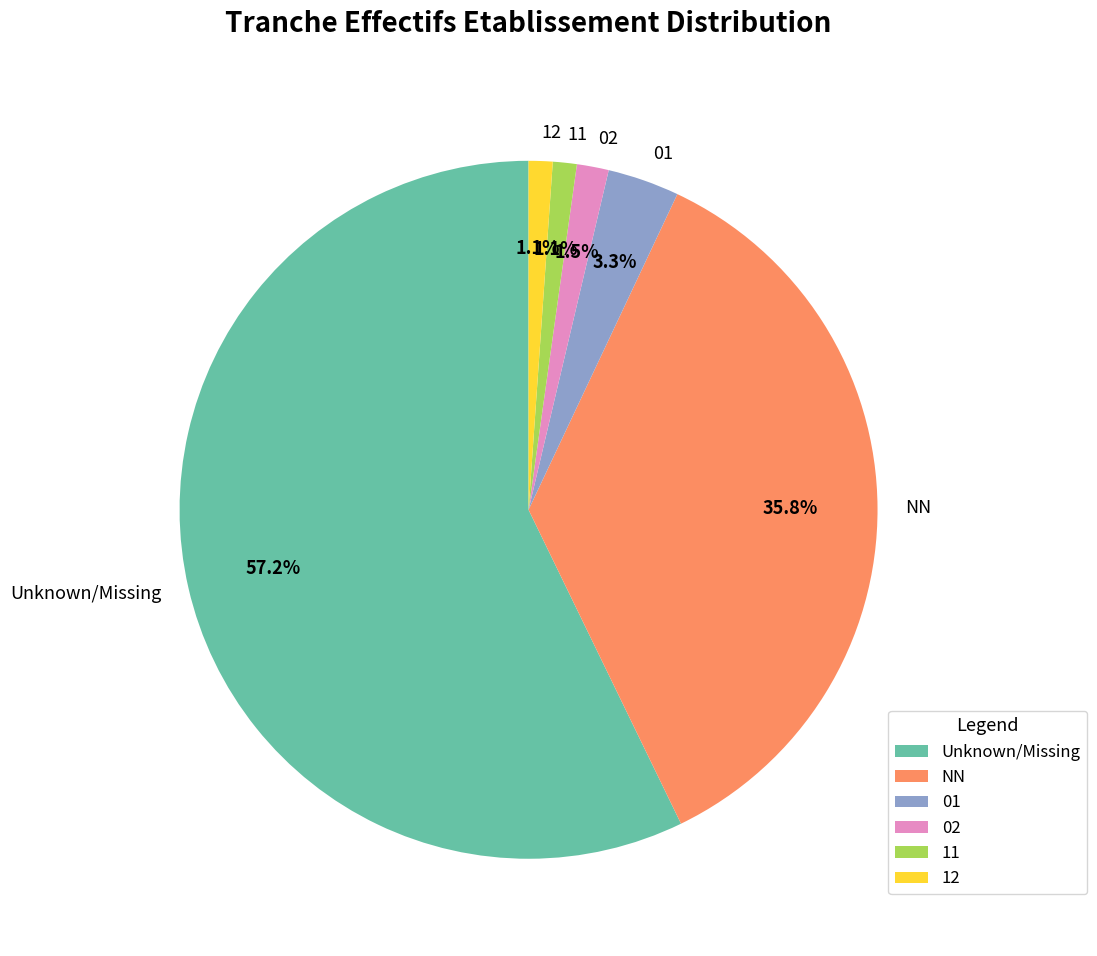

Is there any slice that represents more than half of the pie?

Yes